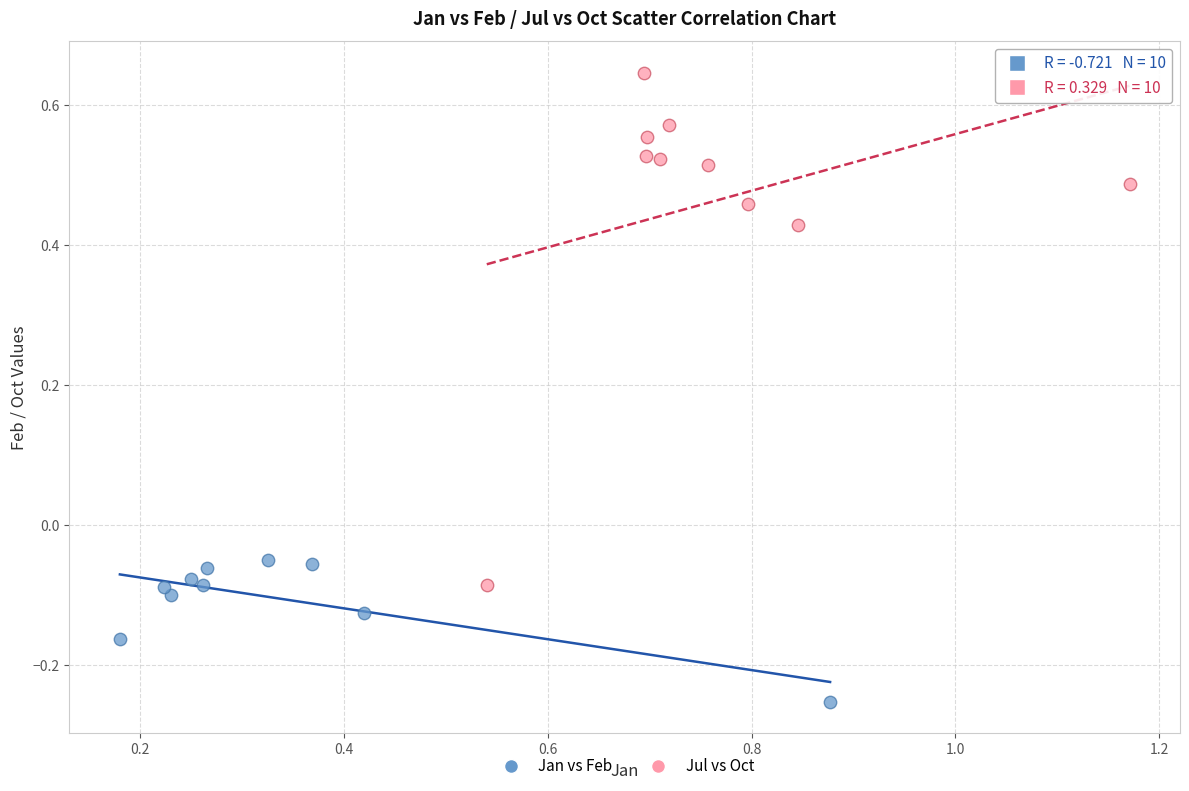

Which series reaches the maximum Y coordinate?

Jul vs Oct